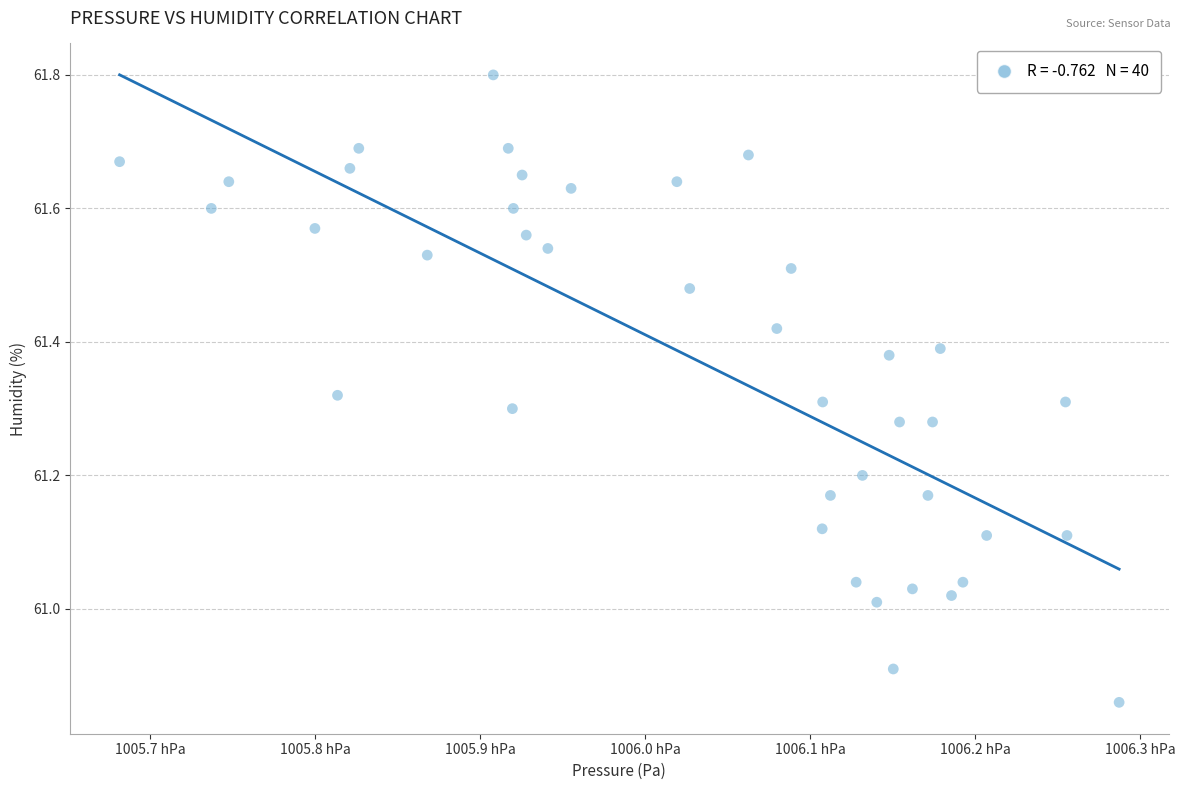

What is the range of Y values (max minus min)?

0.9